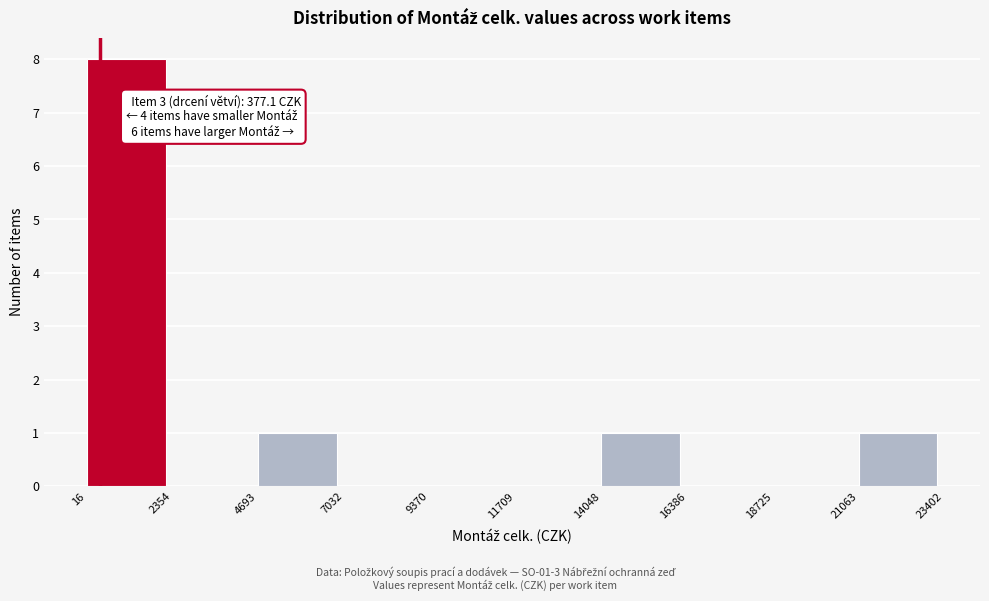

Which range on the x-axis has the tallest bar?

16 to 2354